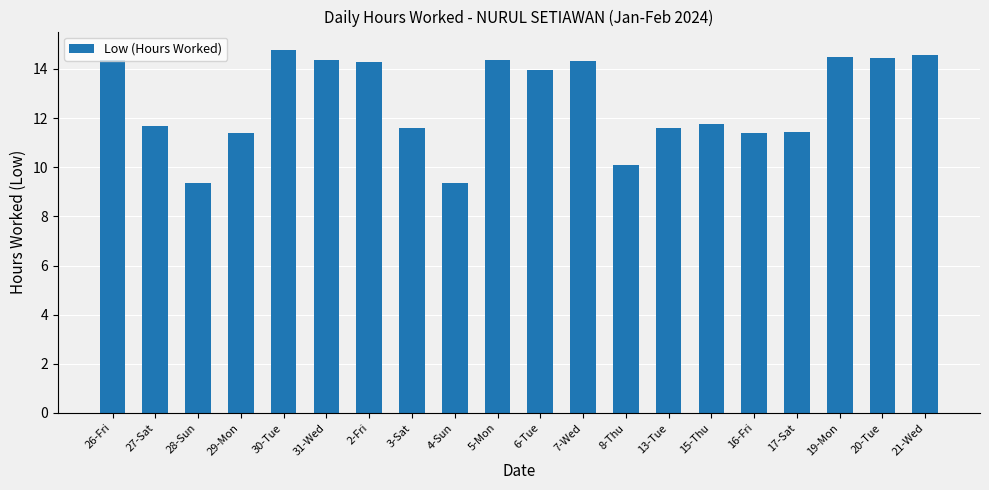

What is the sum of the values at 5-Mon and 3-Sat?

26.0